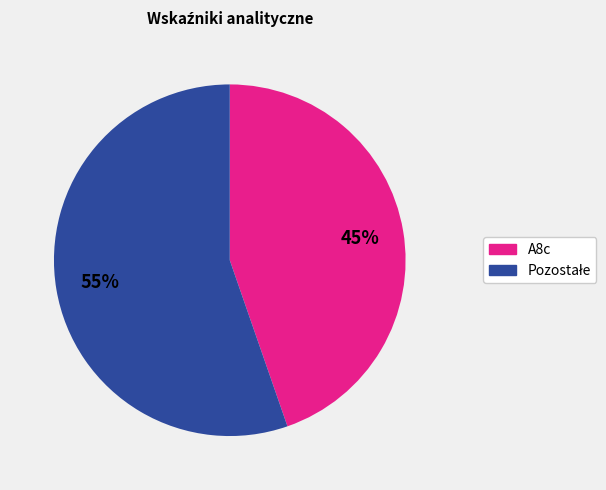

The A8c slice represents 45% of the pie. True or false?

True